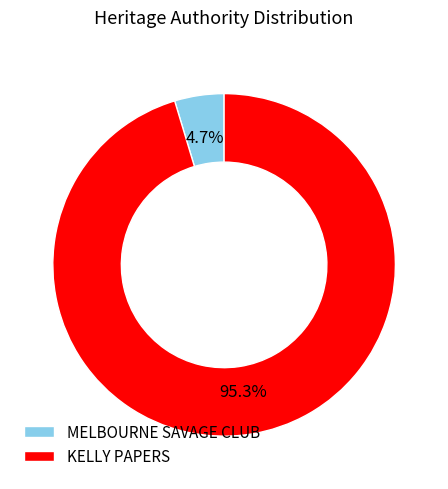

To the nearest percent, what percentage of the pie is MELBOURNE SAVAGE CLUB?

5%